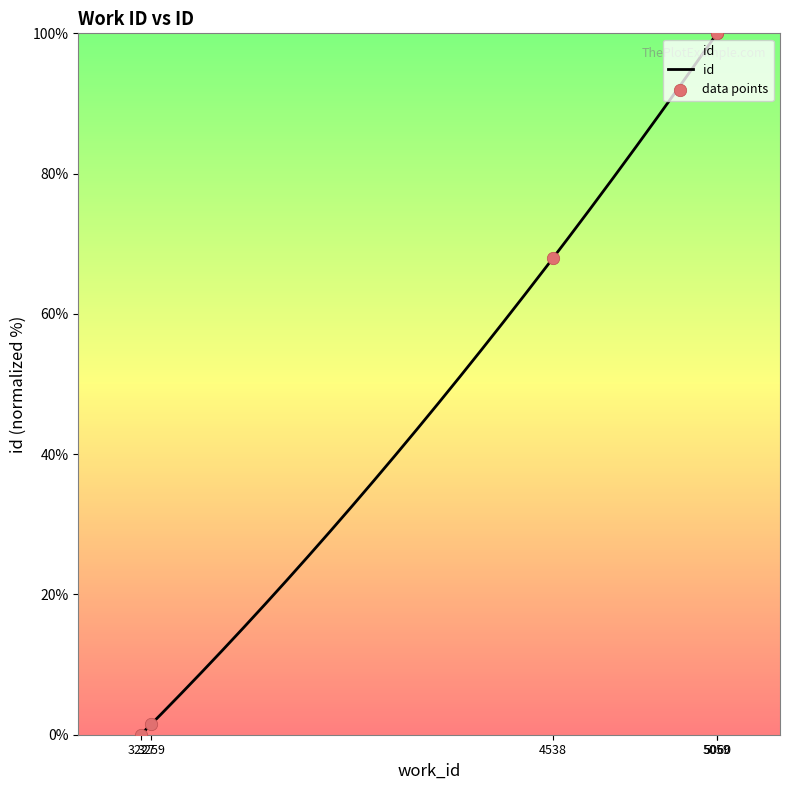

What is the change in value from 4538 to 5060?

+32.0